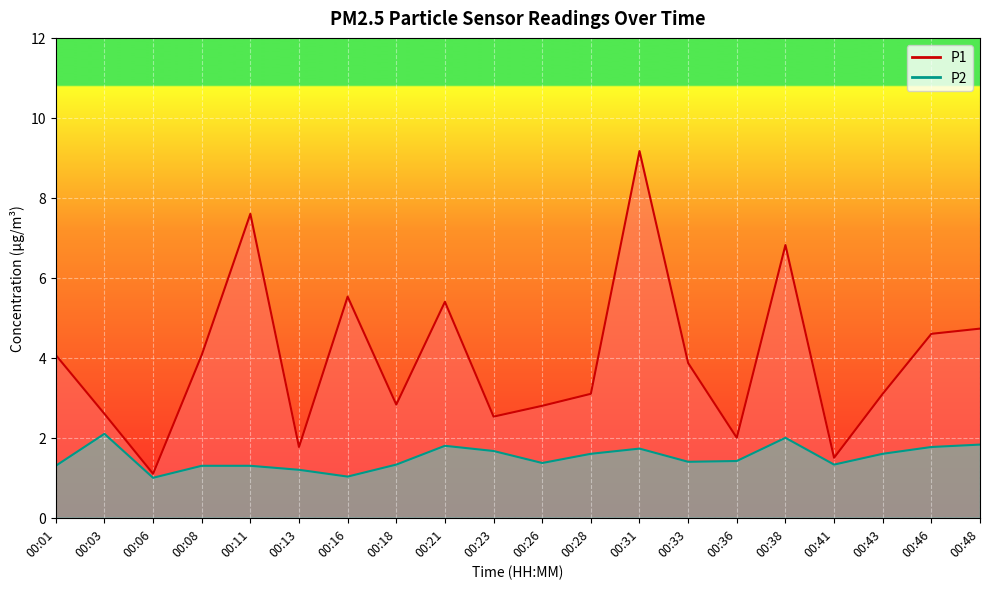

Is it true that P2 equals 1.8 at 00:46?

True